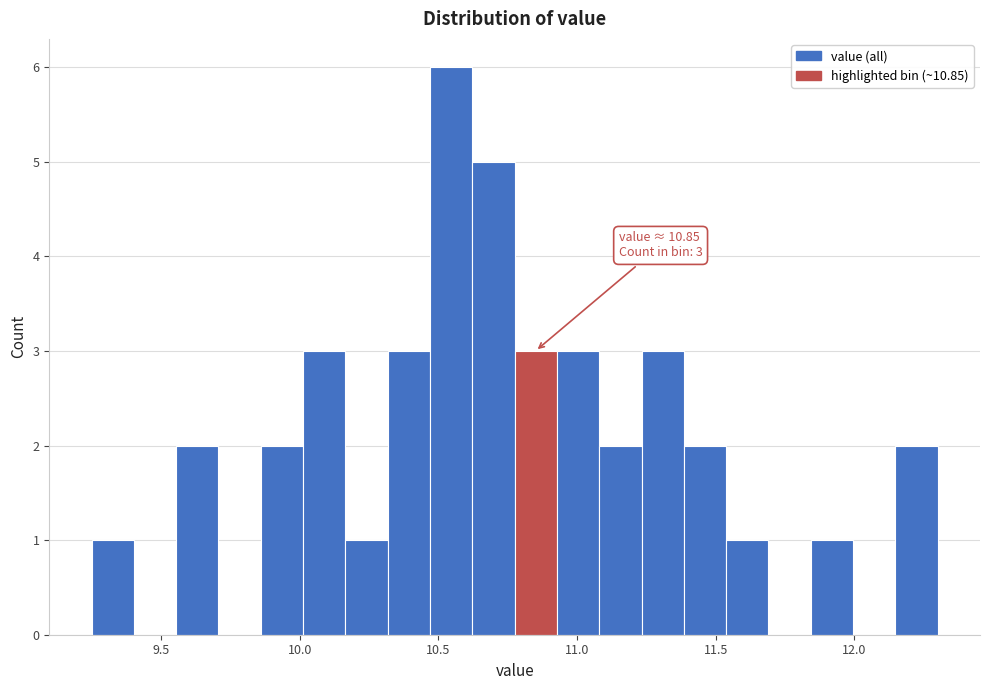

Read against the x-axis, roughly where is the centre of the tallest bar?

10.55